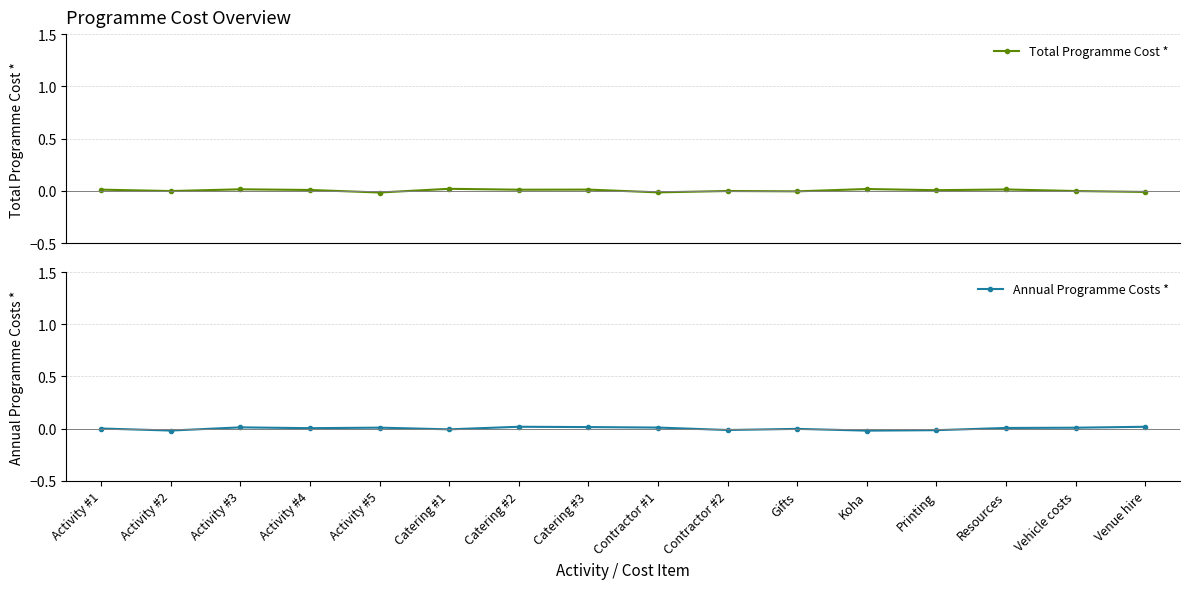

What are all the series names shown in the legend?

Total Programme Cost *, Annual Programme Costs *